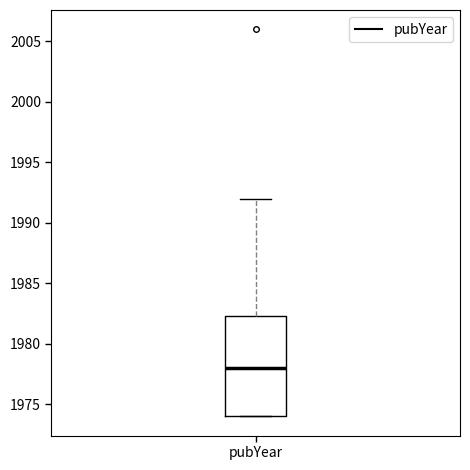

Transcribe this box plot: give where the median line is, the range the box spans, and where the two whiskers end, as read against the y-axis. The values are not printed on the chart, so give them approximately, as read against the axis.

median 1978.0, box 1974.0 to 1982.5, whiskers 1974.0 to 1992.0